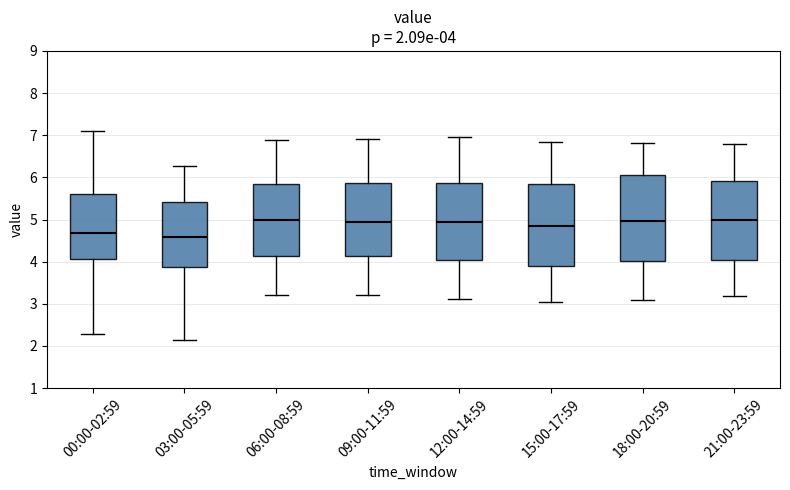

Which box's median line is the lowest?

03:00-05:59